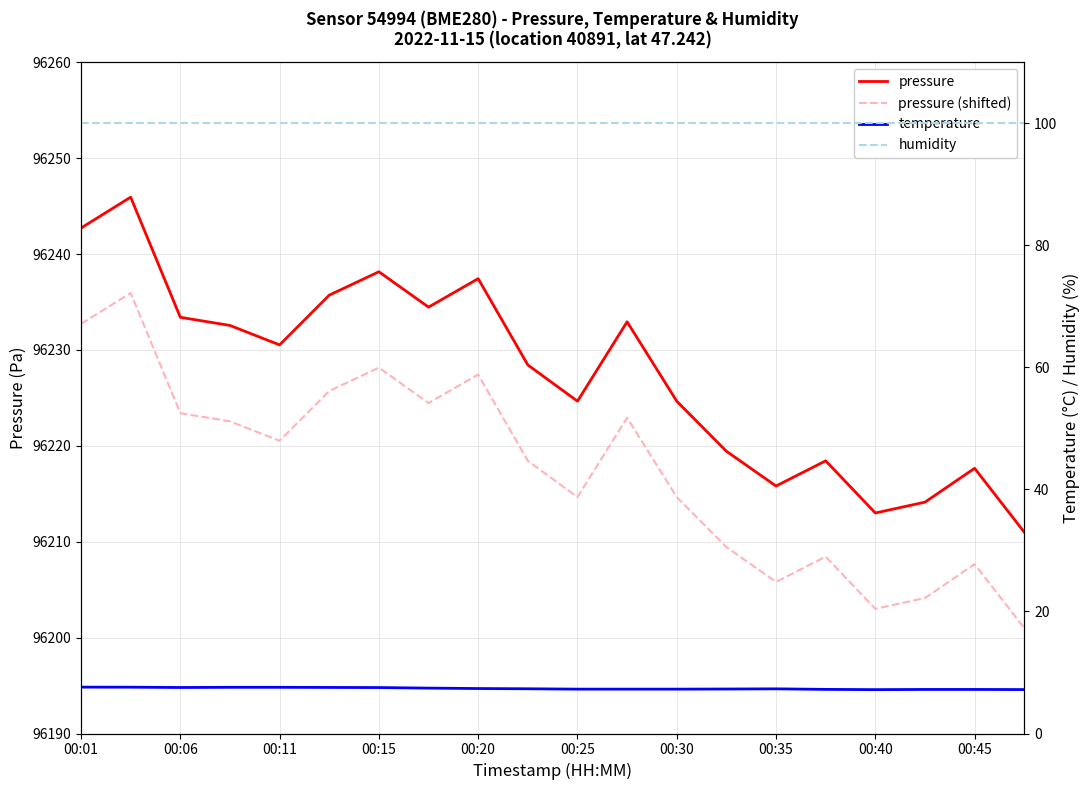

True or false: pressure and pressure (shifted) cross at least once.

False